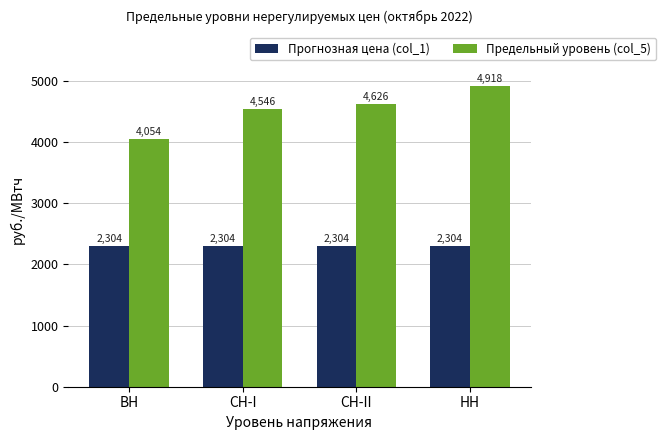

What is the value of the Прогнозная цена (col_1) bar at the 2nd from the left?

2304.5